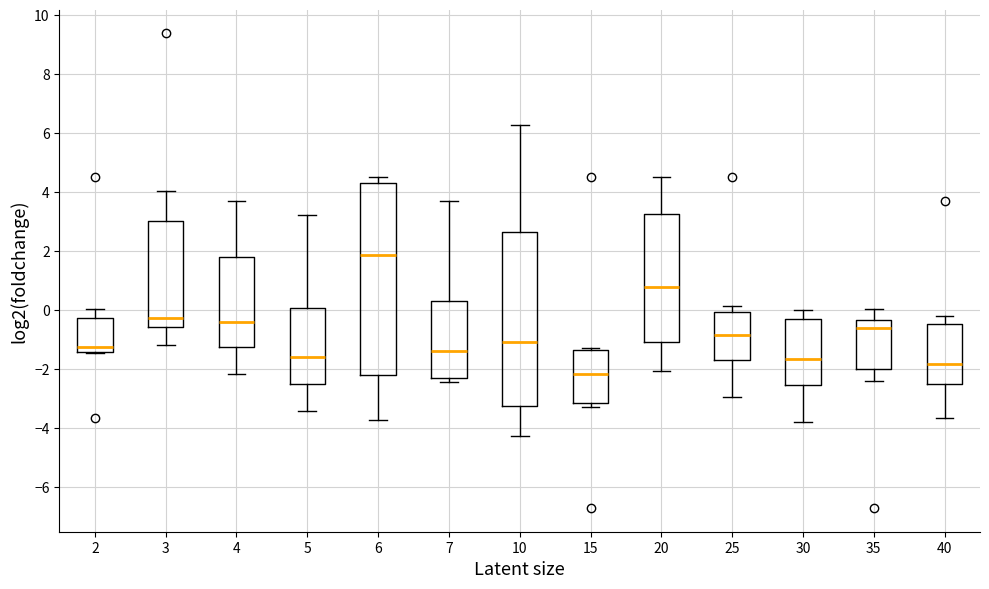

Which box is the tallest, from its lower edge to its upper edge?

6